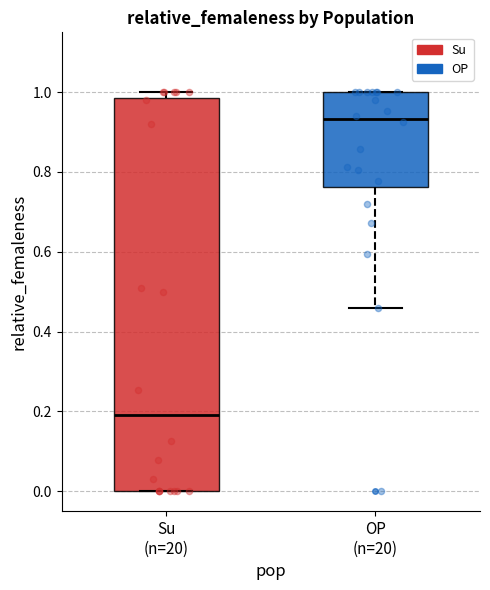

Reading left to right, read every box against the y-axis: the position of its median line, the range the box covers, and the ends of its whiskers. The values are not printed on the chart, so give them approximately, as read against the axis.

Su (n=20): median 0.20, box 0.00 to 0.98, whiskers 0.00 to 1.00
OP (n=20): median 0.94, box 0.76 to 1.00, whiskers 0.46 to 1.00